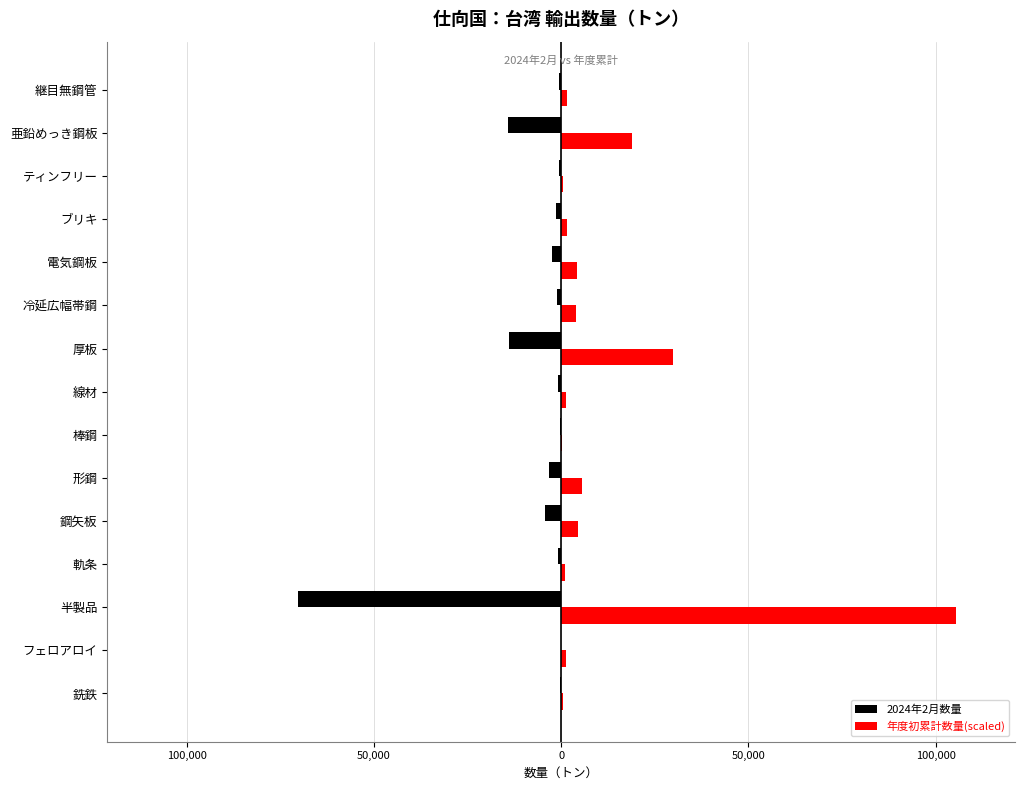

What is the difference between the maximum and minimum values in the 年度初累計数量(scaled) series?

105037.8